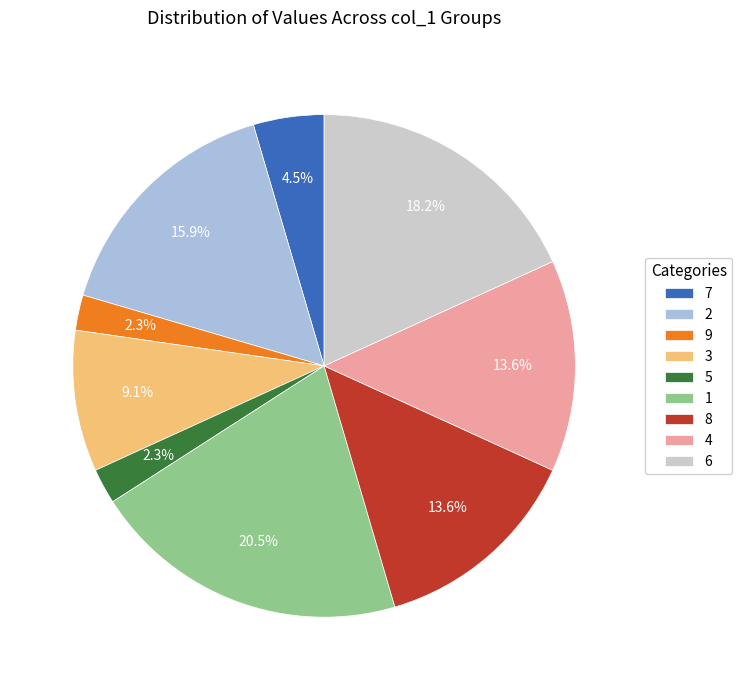

Do 2 and 5 together represent more than half of the pie?

No